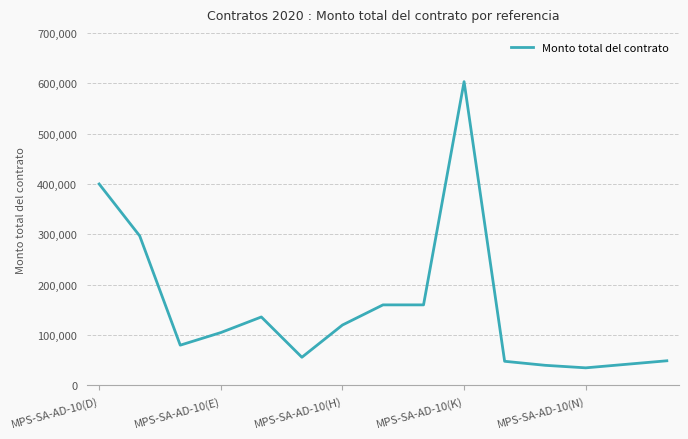

What is the difference between the maximum and minimum values?

568199.9